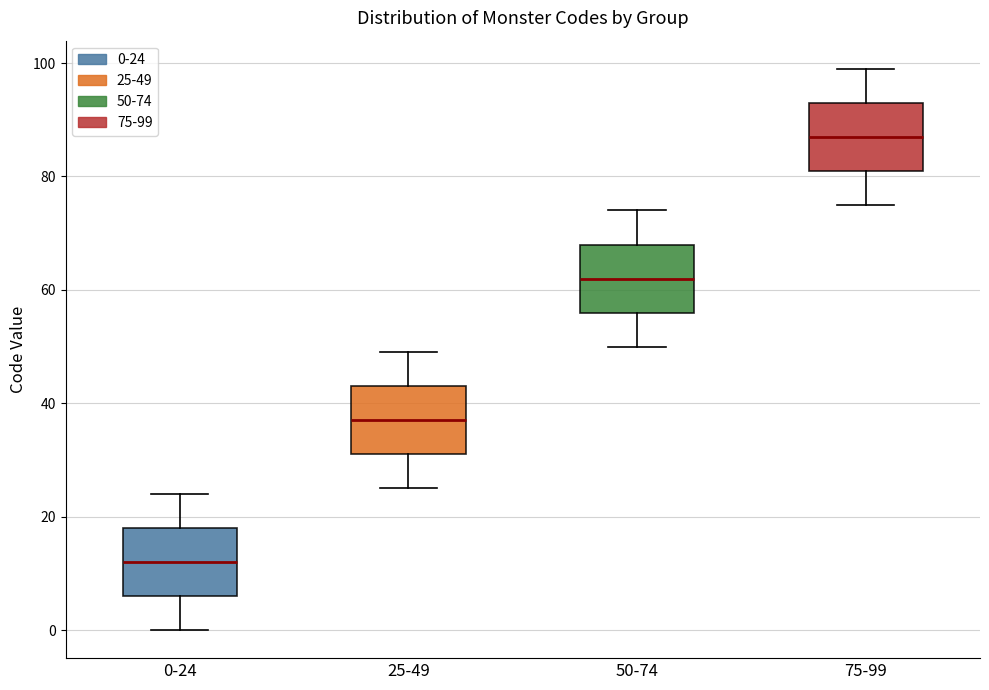

Reading left to right, read every box against the y-axis: the position of its median line, the range the box covers, and the ends of its whiskers. The values are not printed on the chart, so give them approximately, as read against the axis.

0-24: median 12, box 6 to 18, whiskers 0 to 24
25-49: median 38, box 32 to 44, whiskers 26 to 50
50-74: median 62, box 56 to 68, whiskers 50 to 74
75-99: median 88, box 82 to 94, whiskers 76 to 100